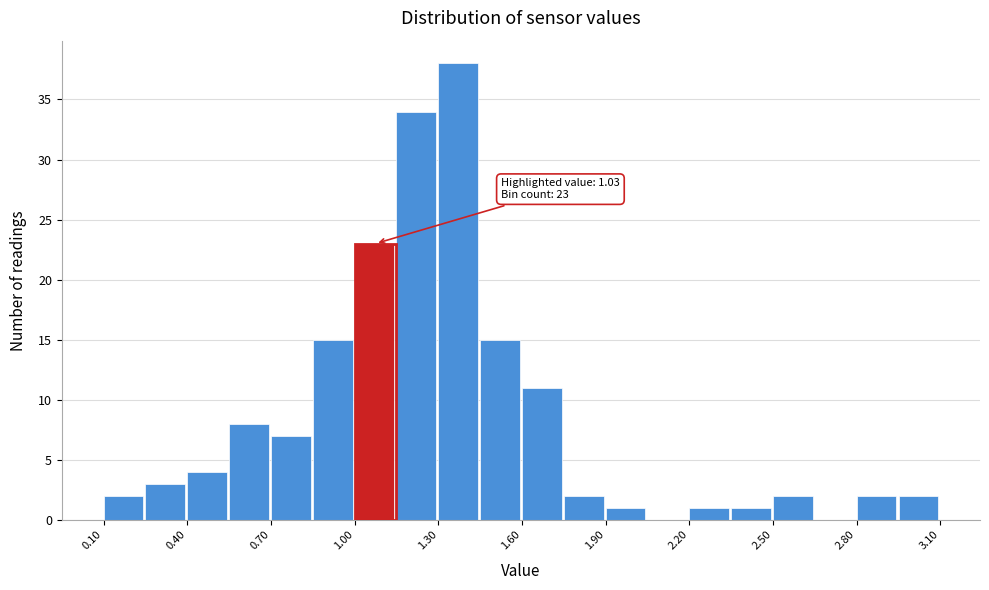

Read against the x-axis, roughly where is the centre of the tallest bar?

1.35